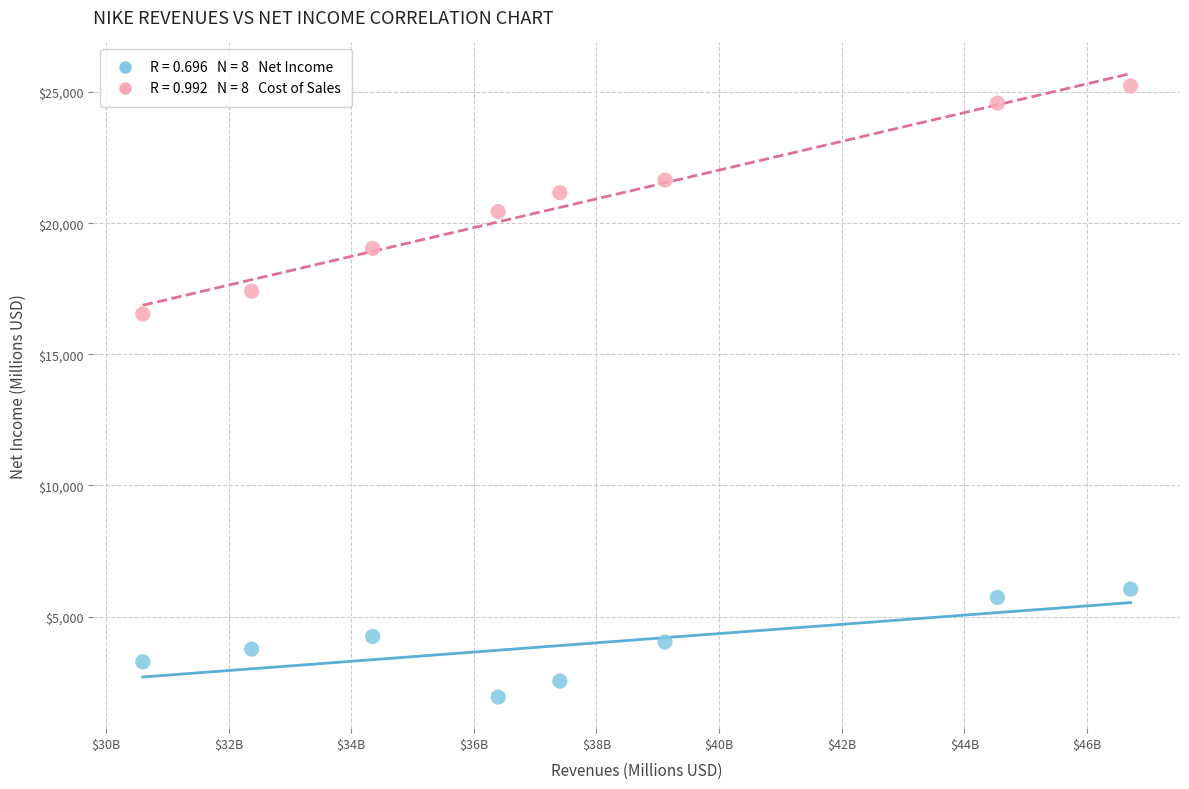

Across all series, what Y value is closest to 13582?

16534